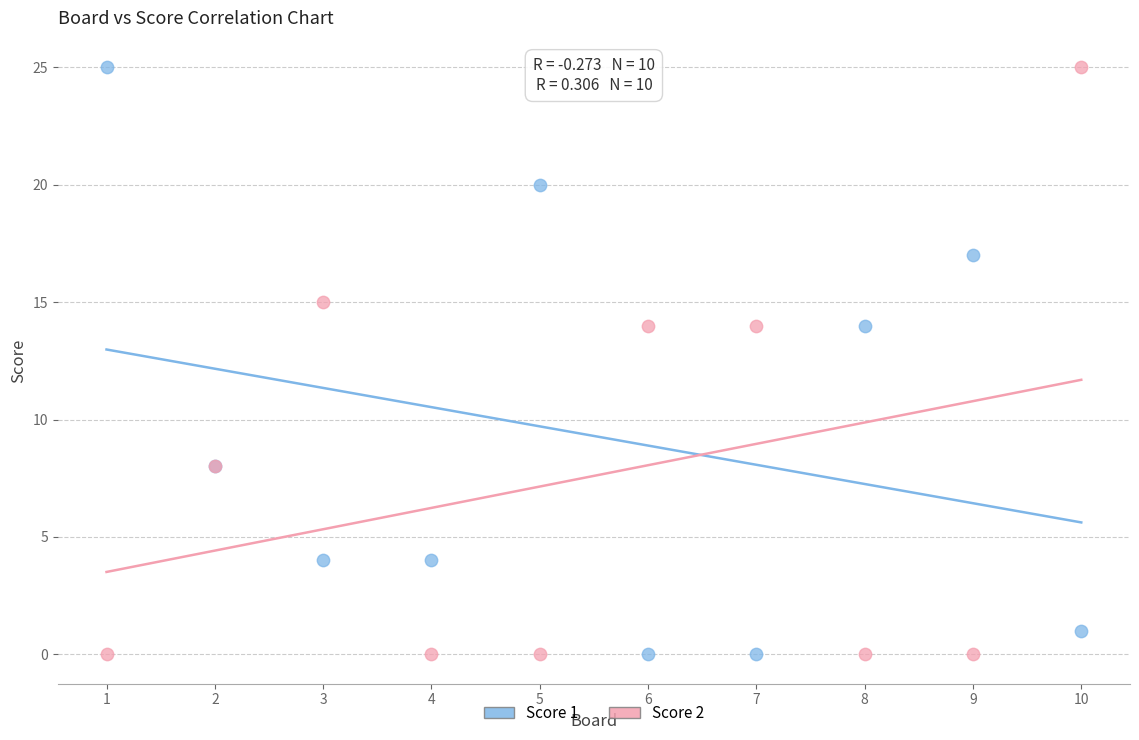

What is the X range (max minus min) for the scatter plot?

9